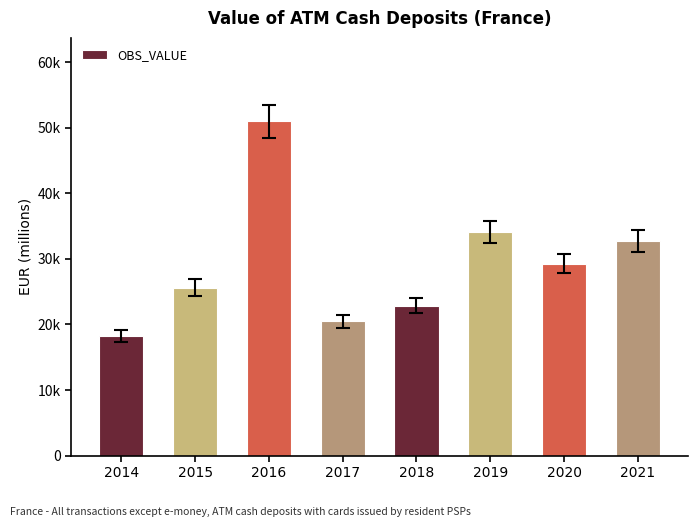

What is the maximum value shown in the chart?

50974.5